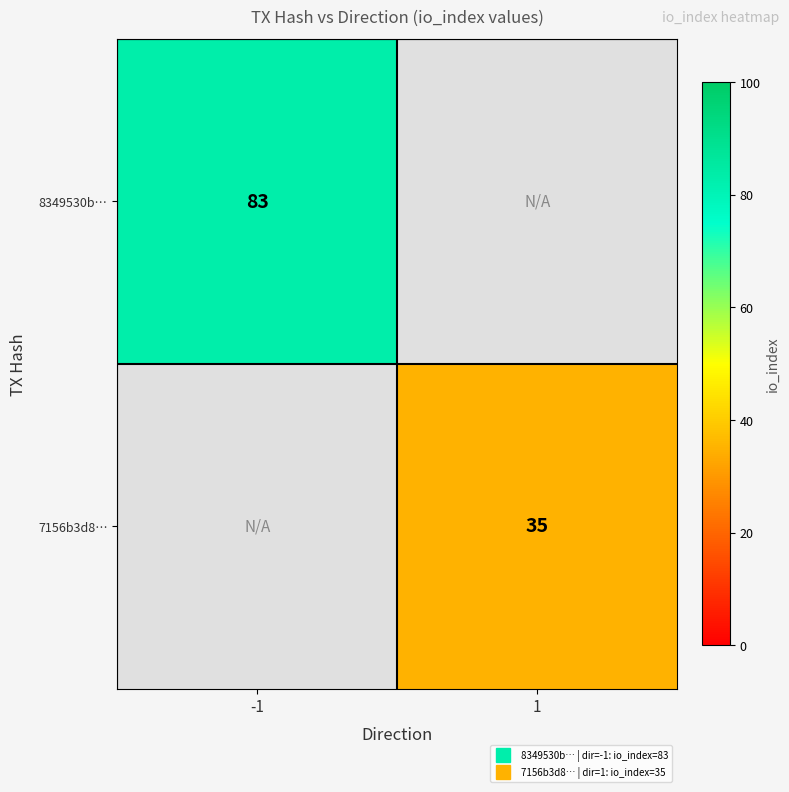

How many positive values does the 7156b3d8… series have?

1